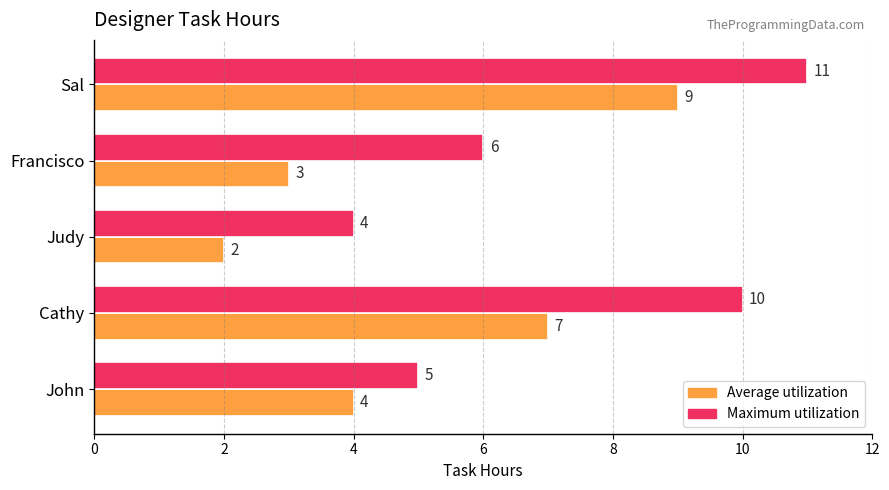

What is the lowest value of the Maximum utilization series?

4